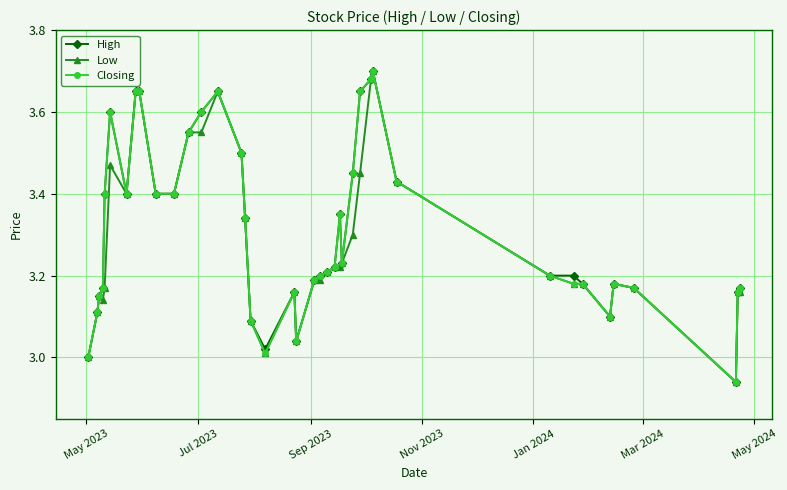

In High, how many points are higher than both neighbors (excluding endpoints)?

6